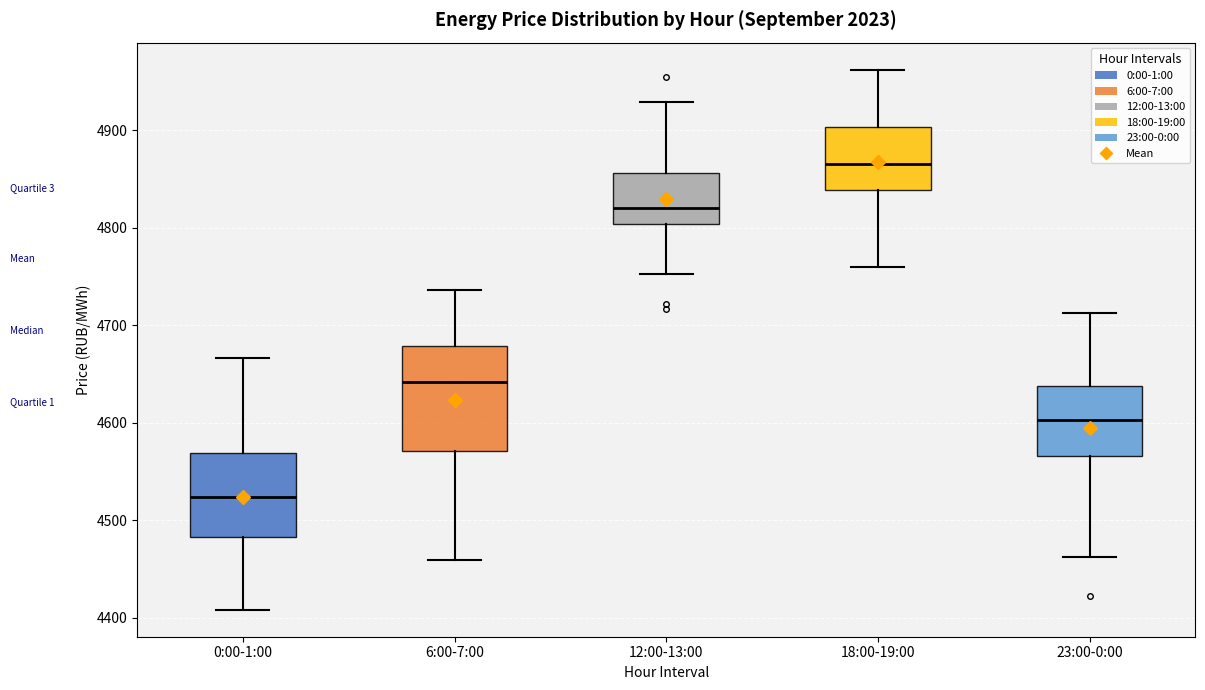

Reading left to right, read every box against the y-axis: the position of its median line, the range the box covers, and the ends of its whiskers. The values are not printed on the chart, so give them approximately, as read against the axis.

0:00-1:00: median 4520, box 4480 to 4570, whiskers 4410 to 4670
6:00-7:00: median 4640, box 4570 to 4680, whiskers 4460 to 4740
12:00-13:00: median 4820, box 4800 to 4860, whiskers 4750 to 4930
18:00-19:00: median 4870, box 4840 to 4900, whiskers 4760 to 4960
23:00-0:00: median 4600, box 4570 to 4640, whiskers 4460 to 4710